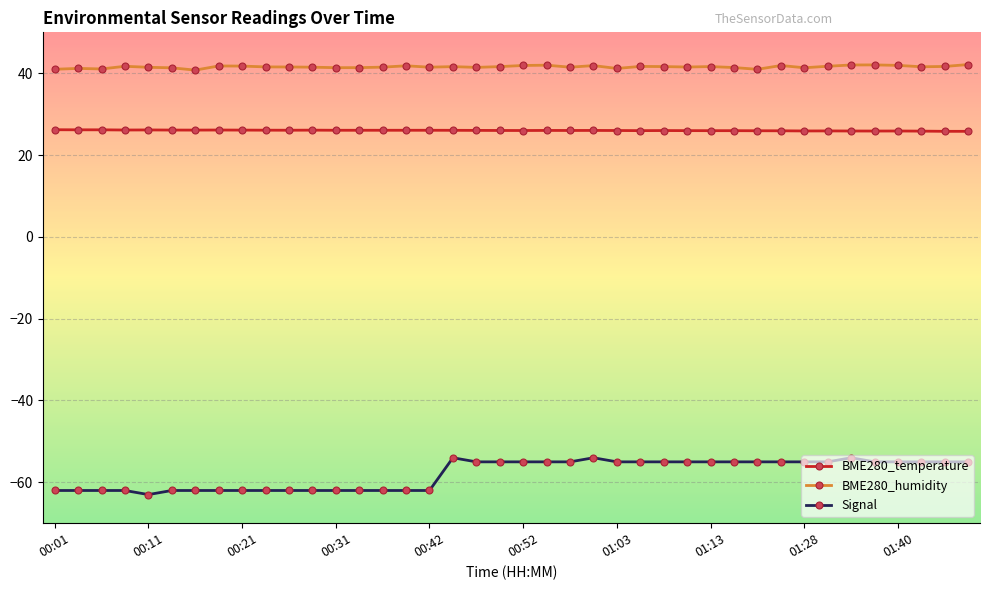

What are all the series names shown in the legend?

BME280_temperature, BME280_humidity, Signal